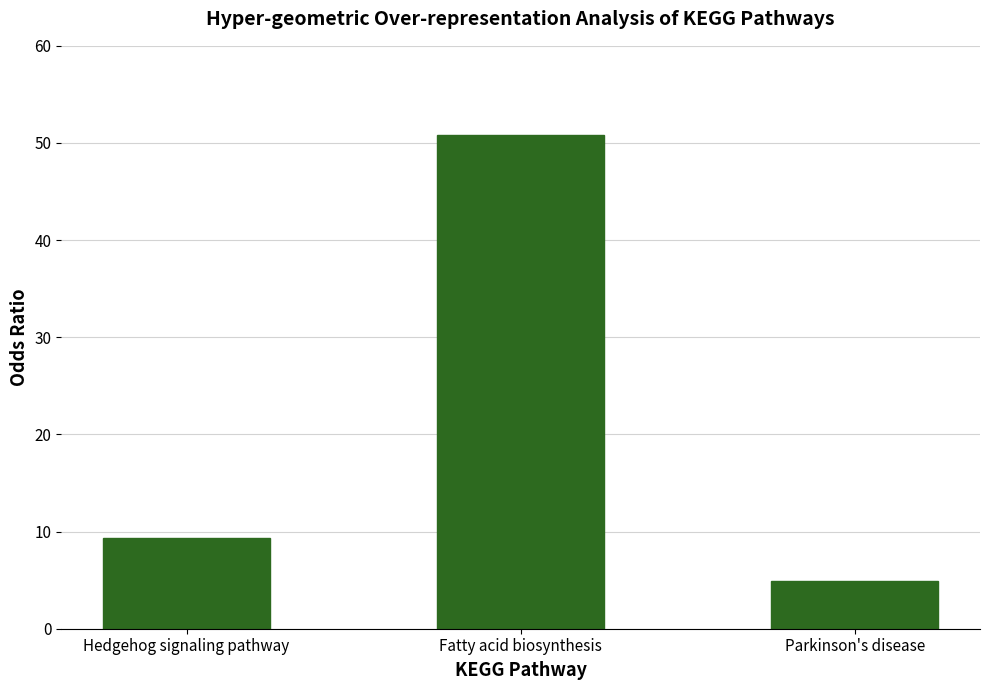

Between Parkinson's disease and Hedgehog signaling pathway, which is larger?

Hedgehog signaling pathway